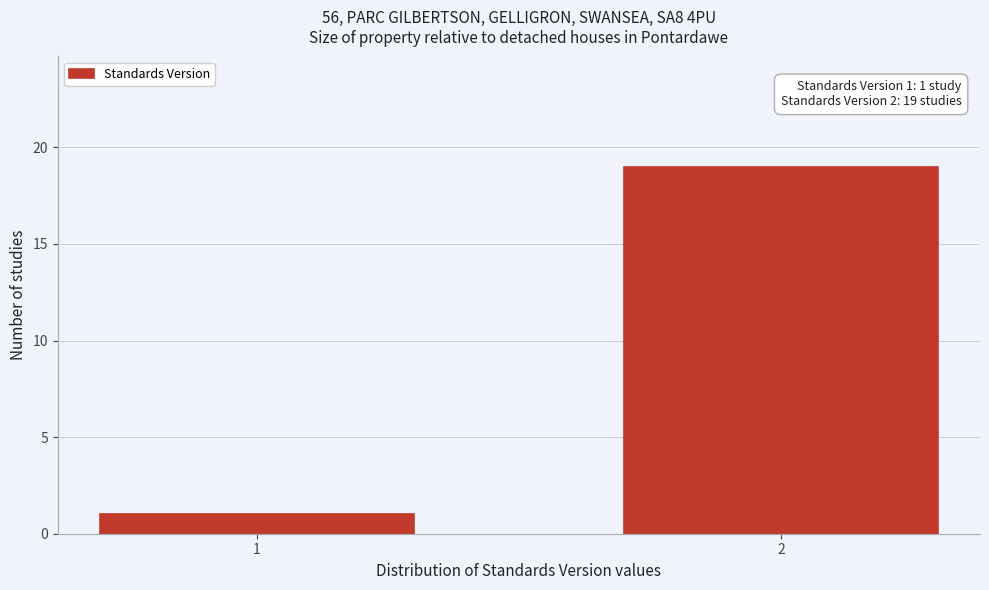

Reading right to left, transcribe all the data shown in this chart.

19	1